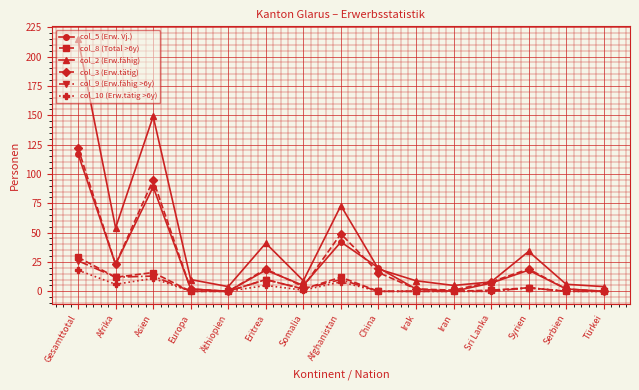

What is the greatest value displayed?

215